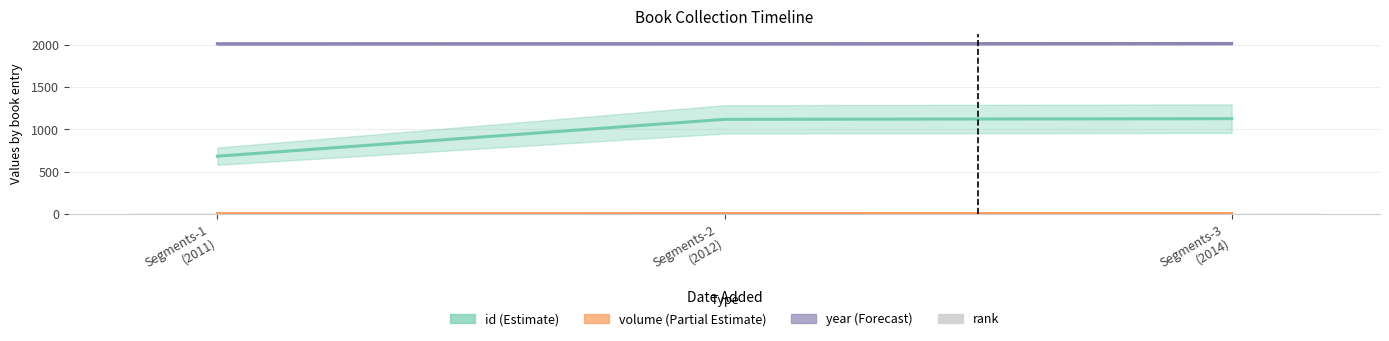

Which series has the largest range (max minus min)?

id (Estimate)